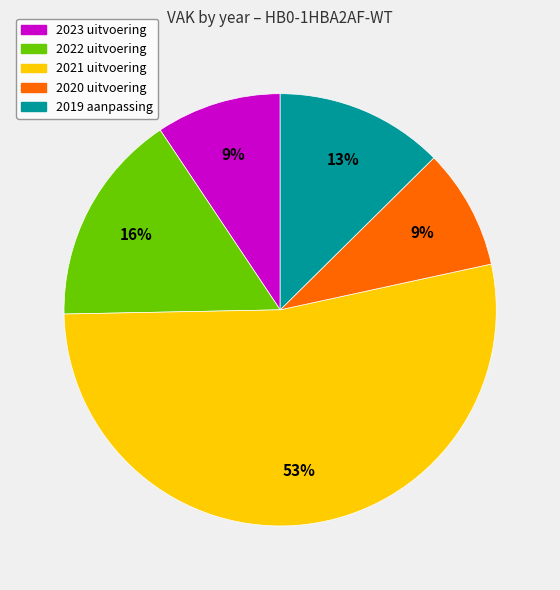

Is the sum of 2020 uitvoering and 2021 uitvoering greater than half?

Yes